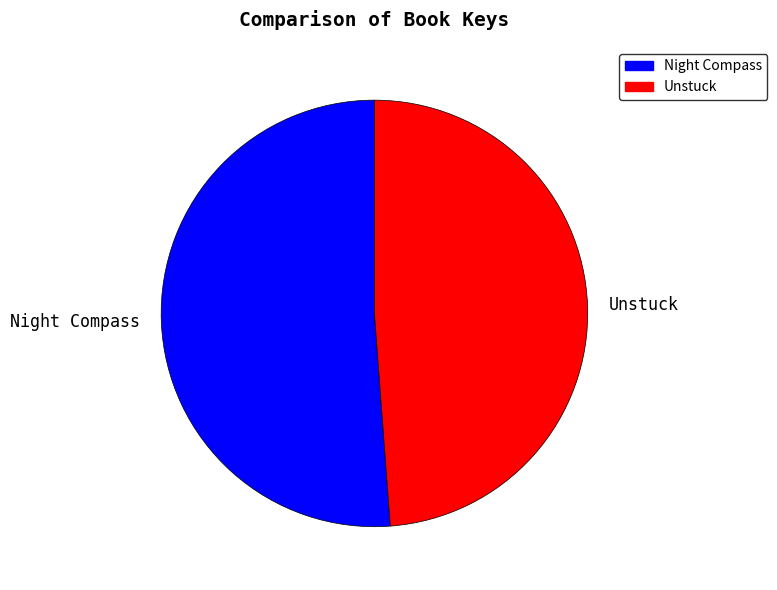

Which has a higher value, Night Compass or Unstuck?

Night Compass